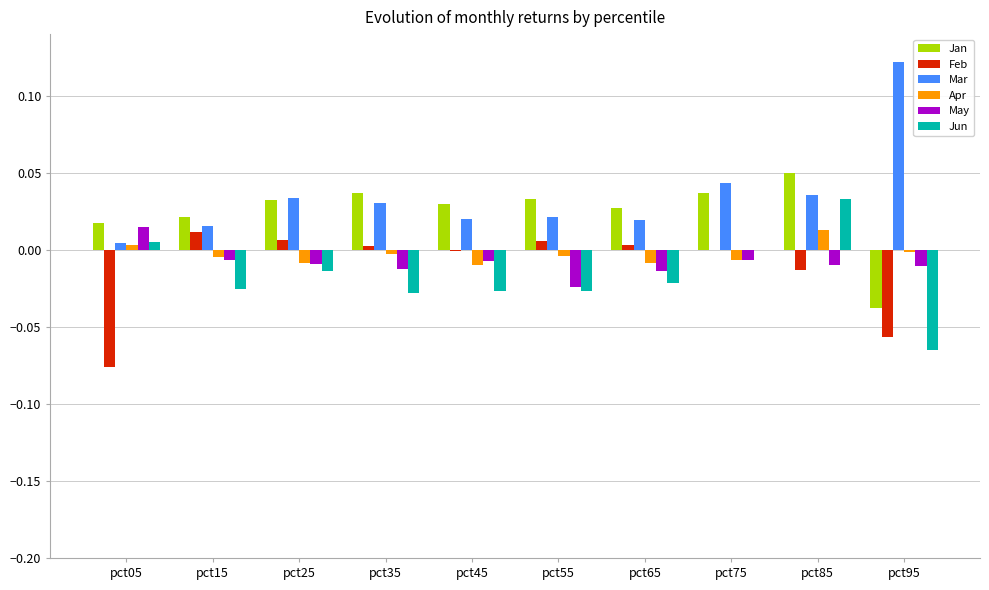

Which label corresponds to the largest value in the chart?

pct95